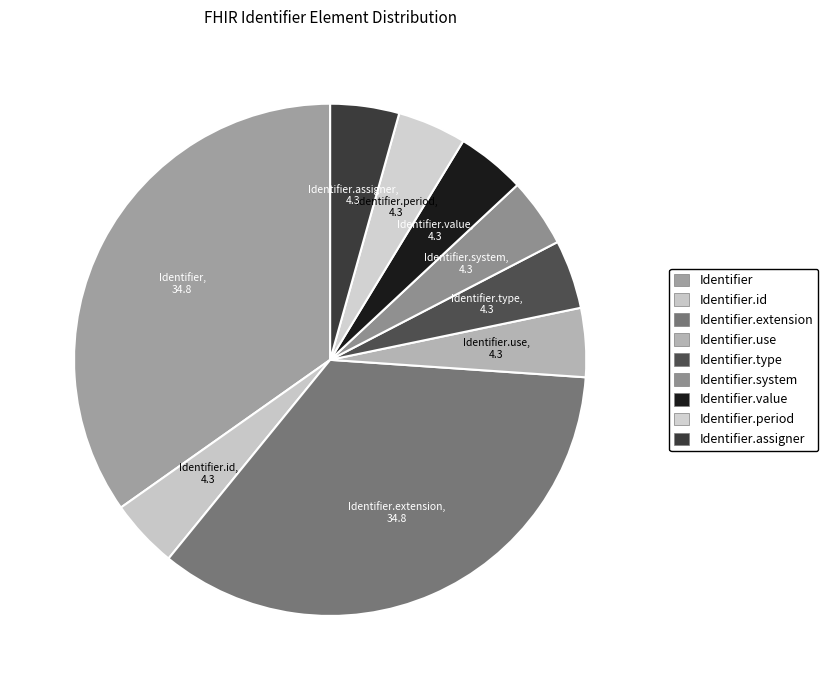

Do Identifier.system and Identifier.id together represent more than half of the pie?

No